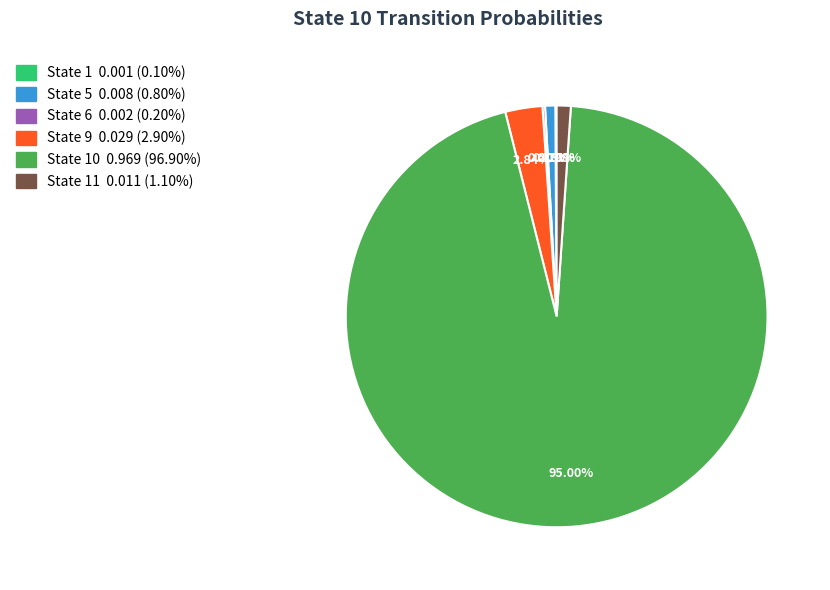

To the nearest percent, what is the average slice percentage?

17%